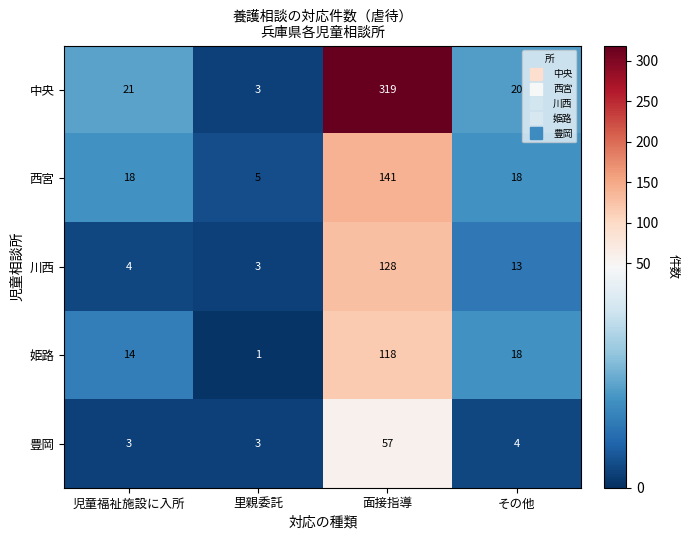

Reading right to left, extract all data points from this chart.

中央: 20	319	3	21
西宮: 18	141	5	18
川西: 13	128	3	4
姫路: 18	118	1	14
豊岡: 4	57	3	3